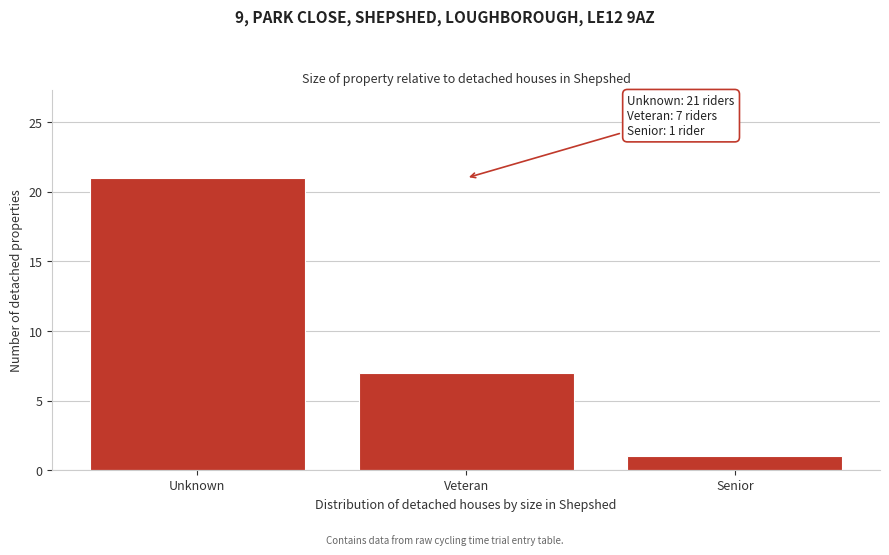

Reading left to right, extract all data points from this chart.

21	7	1